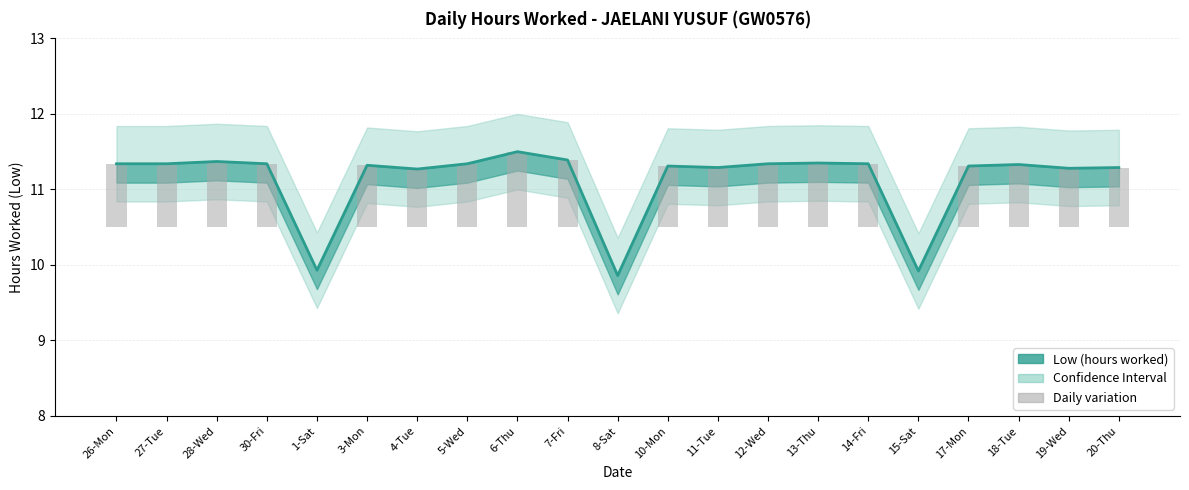

What is the label of the 17th bar from the left?

15-Sat